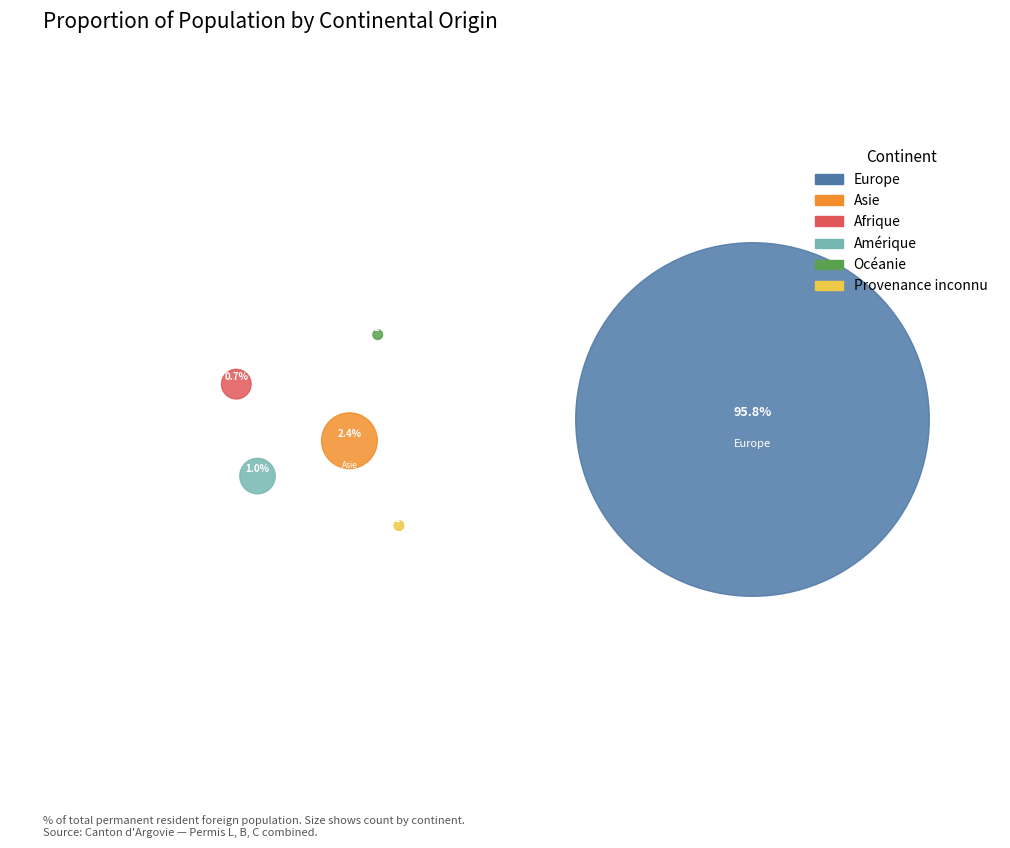

What is the ratio of the value at Amérique to the value at Afrique?

1.4